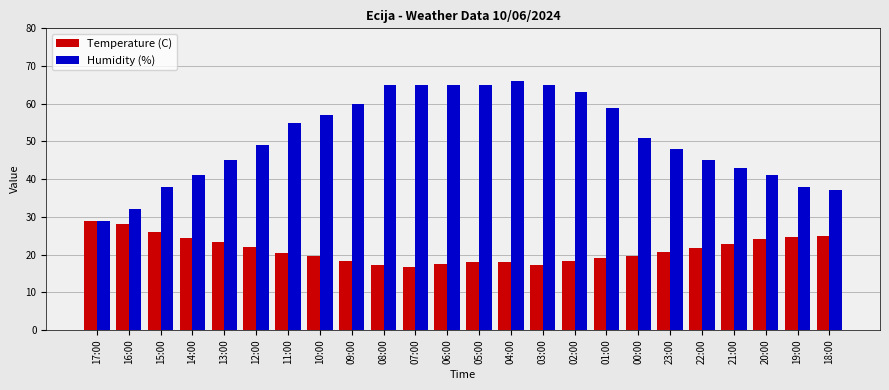

Rank the series at 12:00 from highest to lowest value.

Humidity (%), Temperature (C)